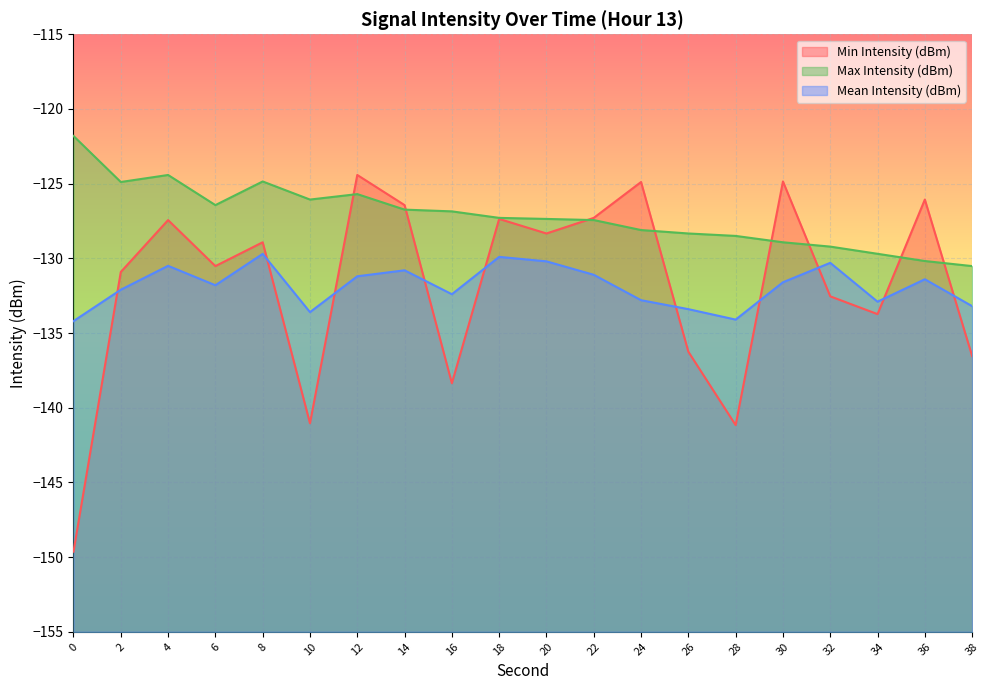

Reading left to right, list all the values displayed in this chart.

Min Intensity (dBm): -149.6	-130.9	-127.4	-130.5	-128.9	-141.0	-124.4	-126.4	-138.4	-127.4	-128.3	-127.3	-124.9	-136.2	-141.2	-124.9	-132.5	-133.7	-126.1	-136.5
Max Intensity (dBm): -121.8	-124.9	-124.4	-126.4	-124.9	-126.1	-125.7	-126.7	-126.9	-127.3	-127.4	-127.4	-128.1	-128.3	-128.5	-128.9	-129.2	-129.7	-130.2	-130.5
Mean Intensity (dBm): -134.2	-132.1	-130.5	-131.8	-129.7	-133.6	-131.2	-130.8	-132.4	-129.9	-130.2	-131.1	-132.8	-133.4	-134.1	-131.6	-130.3	-132.9	-131.4	-133.2